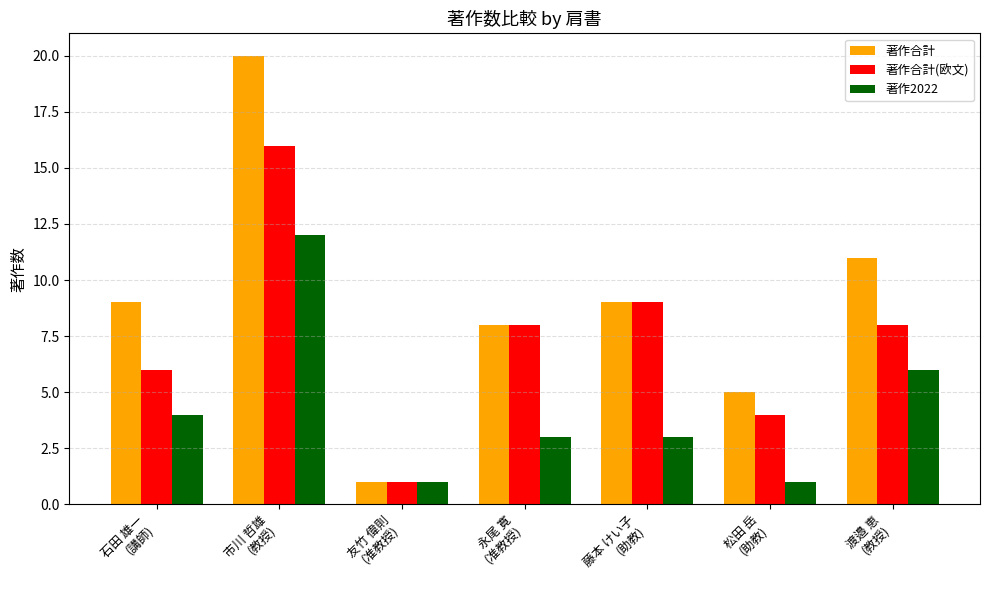

How many bars are there in each group?

3